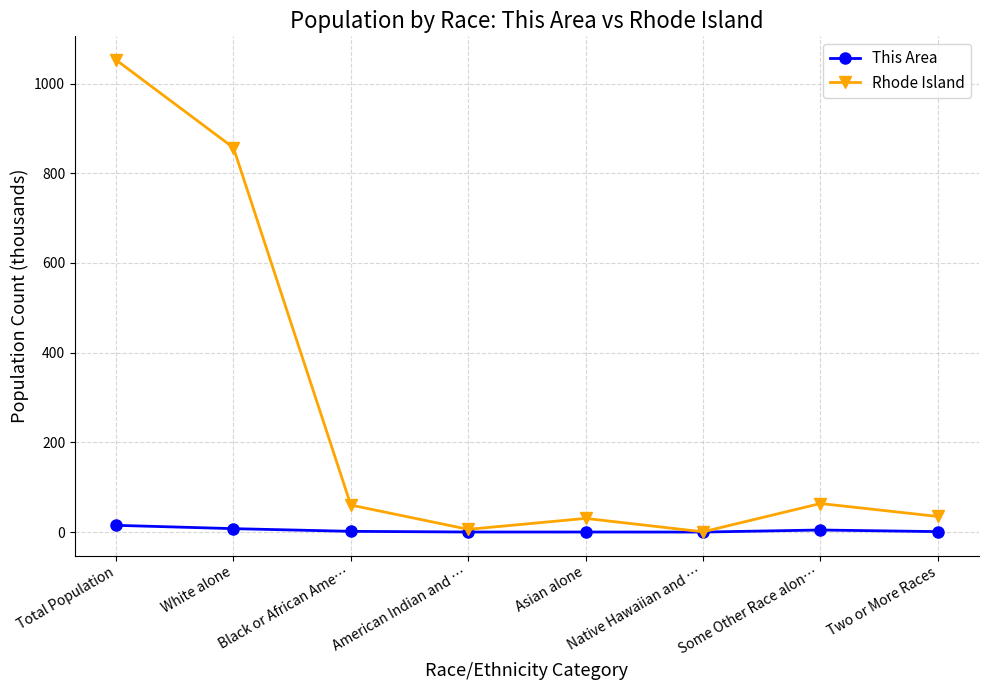

Count the number of data series in this chart.

2